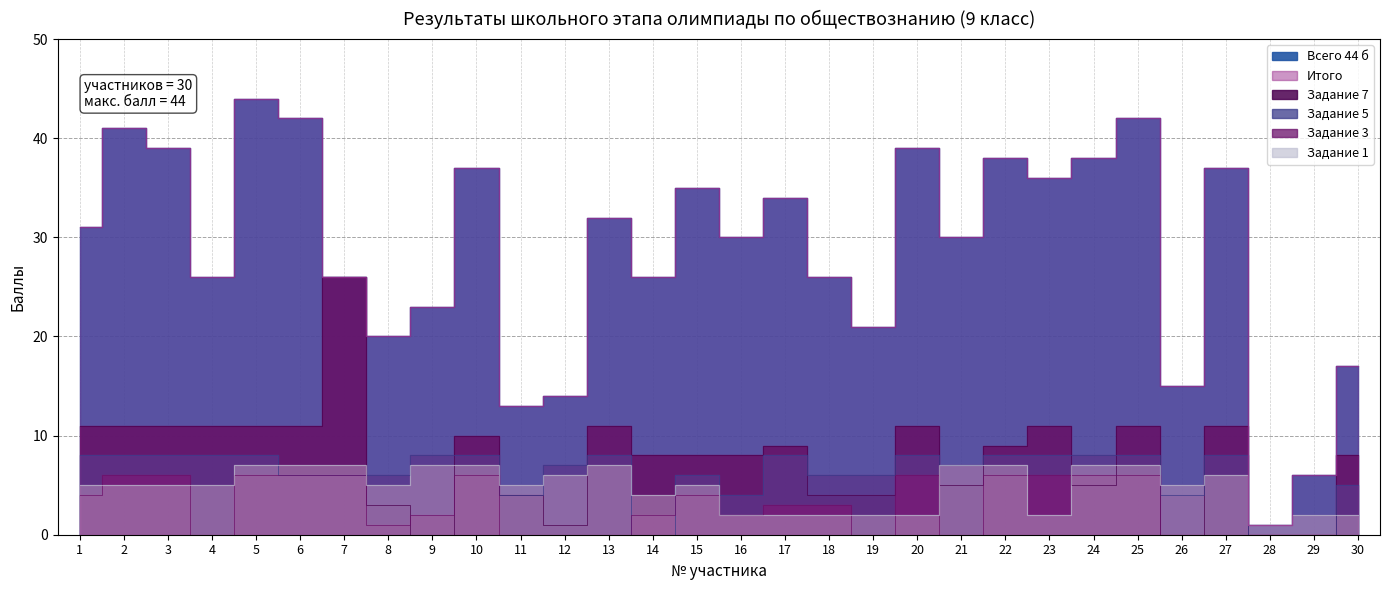

How many interior local peaks does the Итого series have?

10